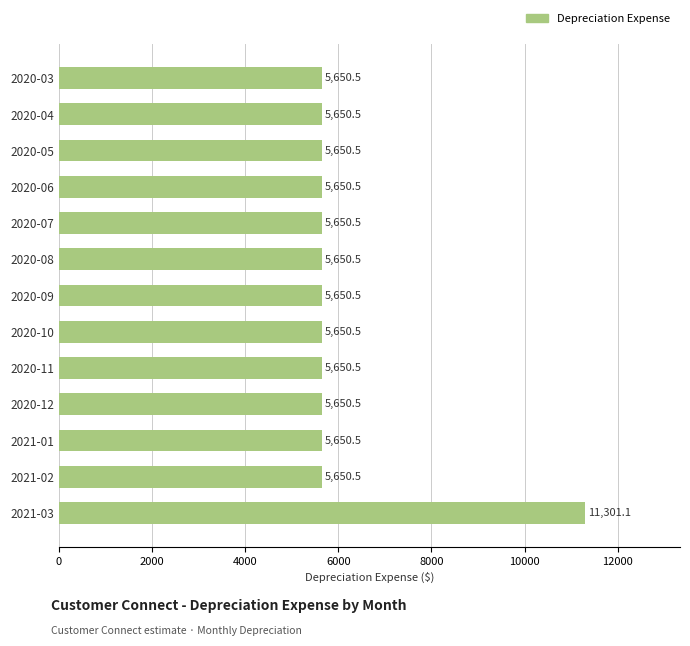

Which category has the highest value across all series?

2021-03